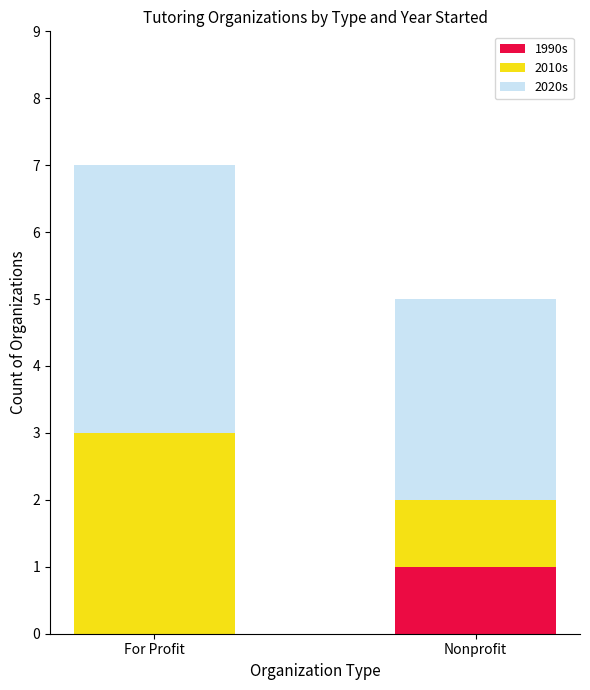

What is the total value across all series at Nonprofit?

5